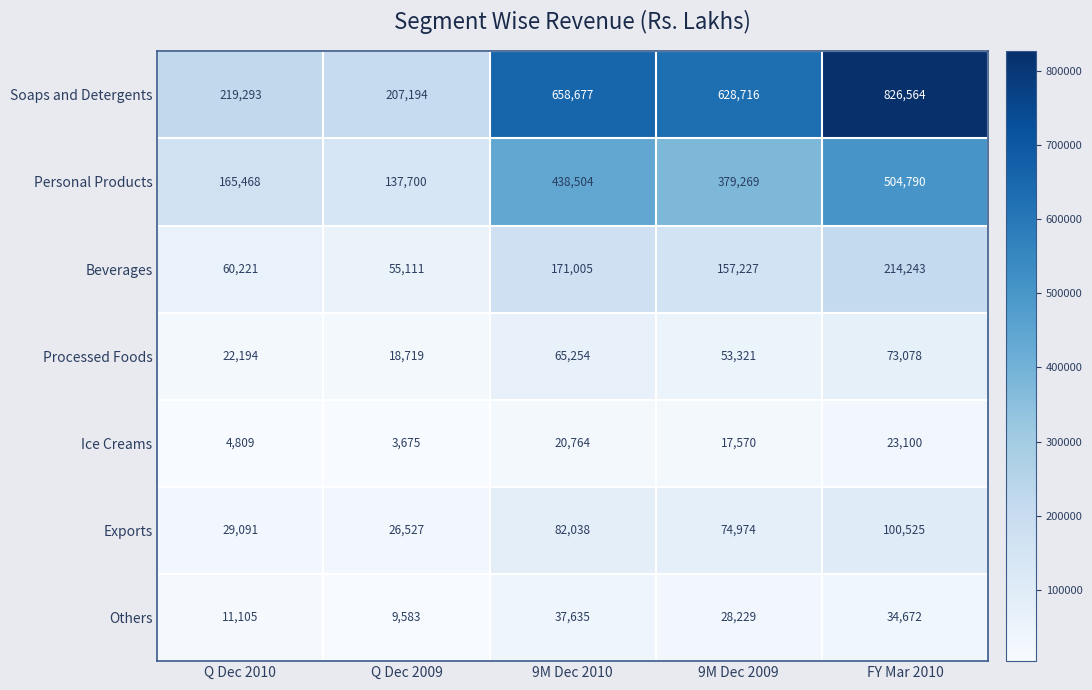

How many data points does each series have?

5